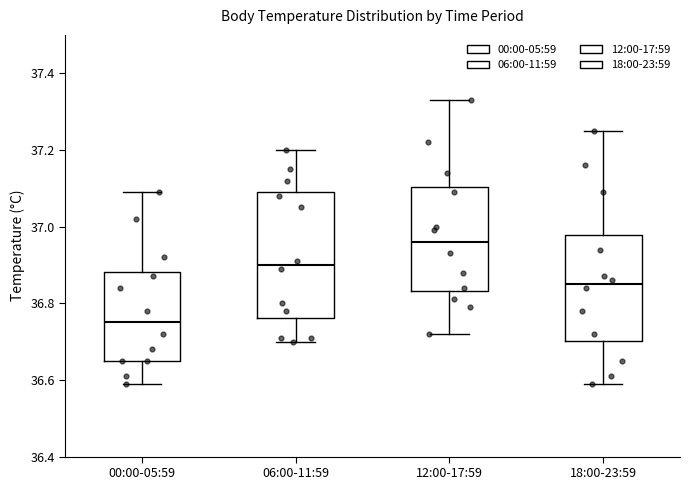

Reading left to right, read every box against the y-axis: the position of its median line, the range the box covers, and the ends of its whiskers. The values are not printed on the chart, so give them approximately, as read against the axis.

00:00-05:59: median 36.76, box 36.66 to 36.88, whiskers 36.60 to 37.10
06:00-11:59: median 36.90, box 36.76 to 37.10, whiskers 36.70 to 37.20
12:00-17:59: median 36.96, box 36.84 to 37.10, whiskers 36.72 to 37.34
18:00-23:59: median 36.86, box 36.70 to 36.98, whiskers 36.60 to 37.26